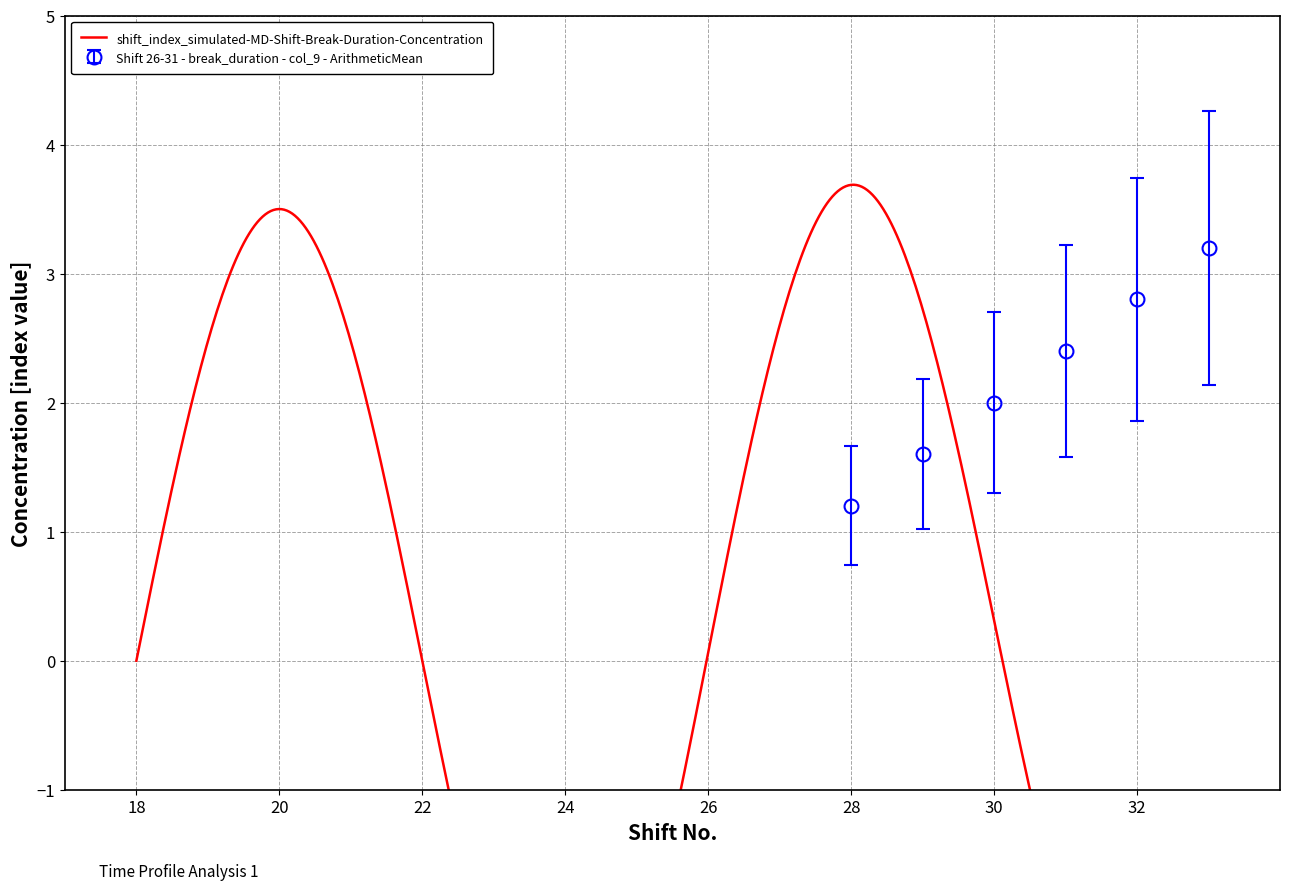

Which category has the lowest value in the Shift 26-31 - break_duration - col_9 - ArithmeticMean series?

28